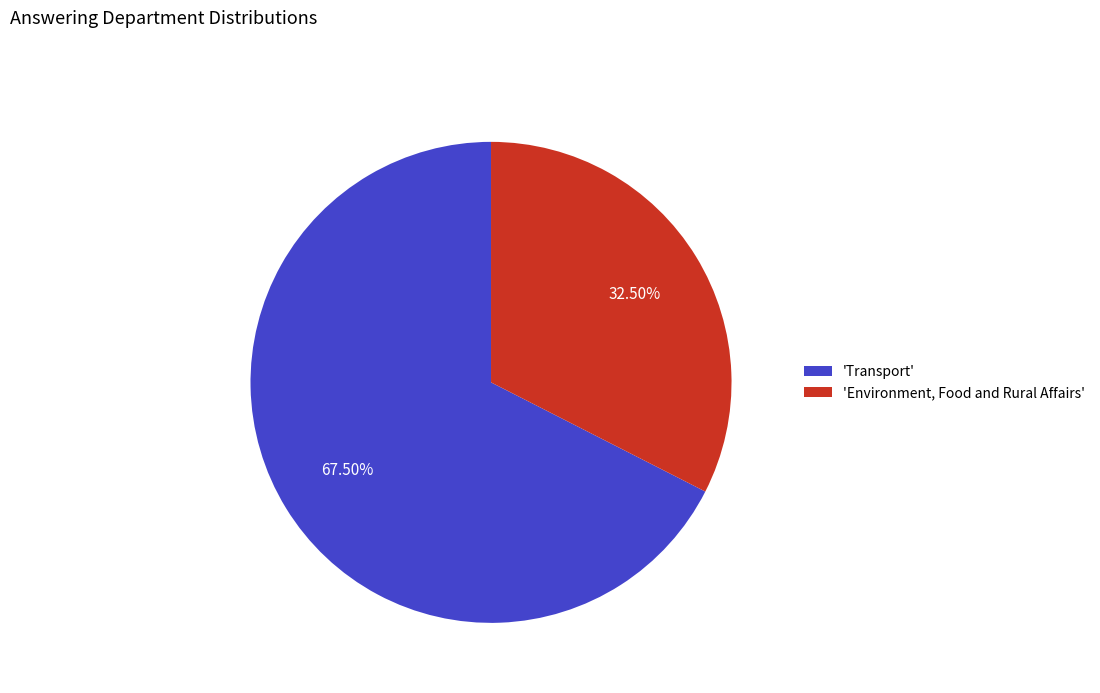

Is the sum of 'Environment, Food and Rural Affairs' and 'Transport' greater than half?

Yes